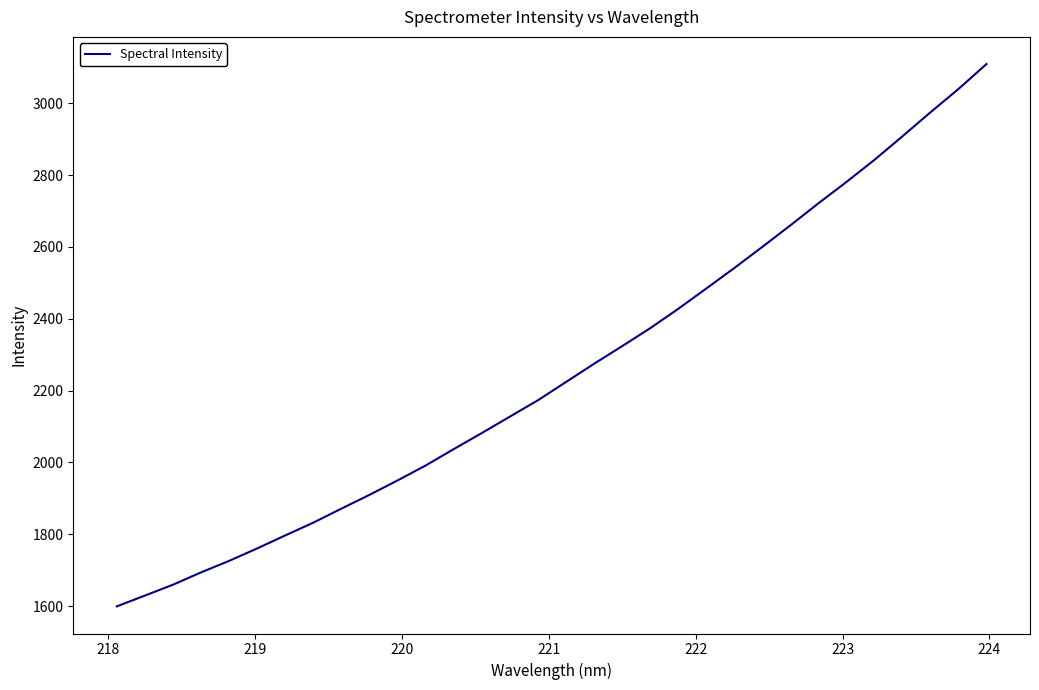

What is the maximum value shown in the chart?

3109.3